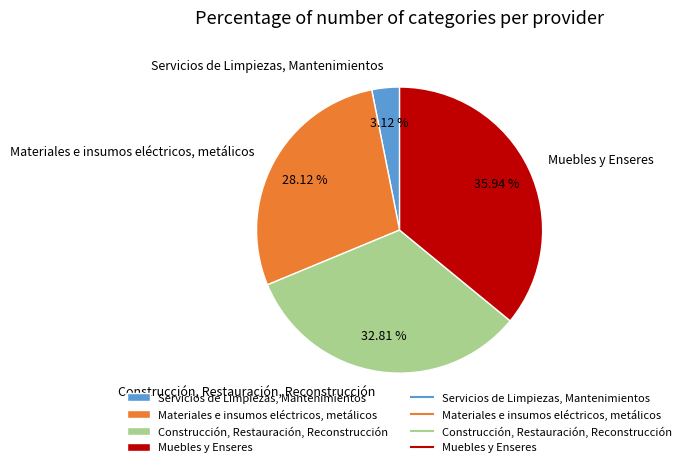

How much of the chart is everything except Muebles y Enseres?

64.1%